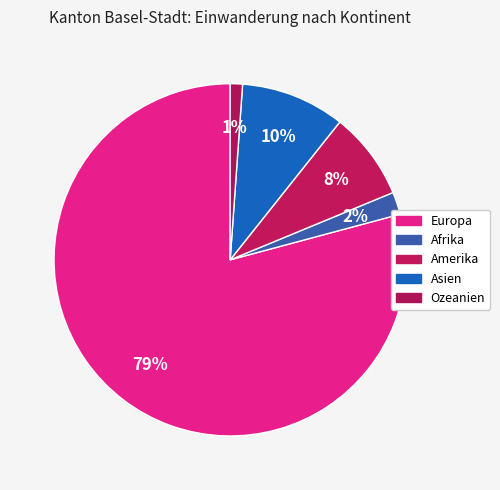

How many slices are in this pie chart?

5